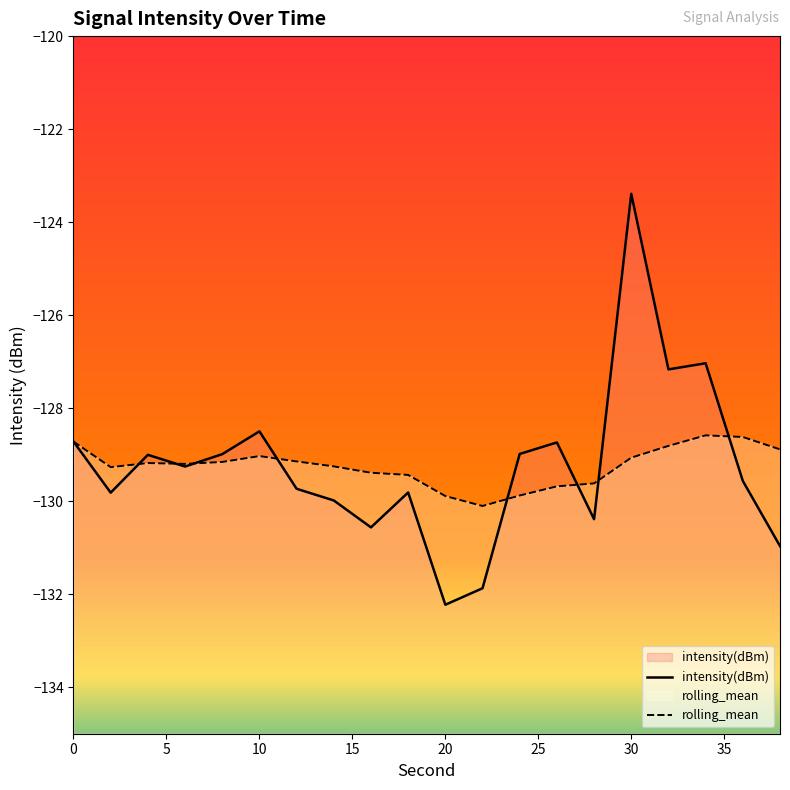

Which series has the widest spread of values?

intensity(dBm)